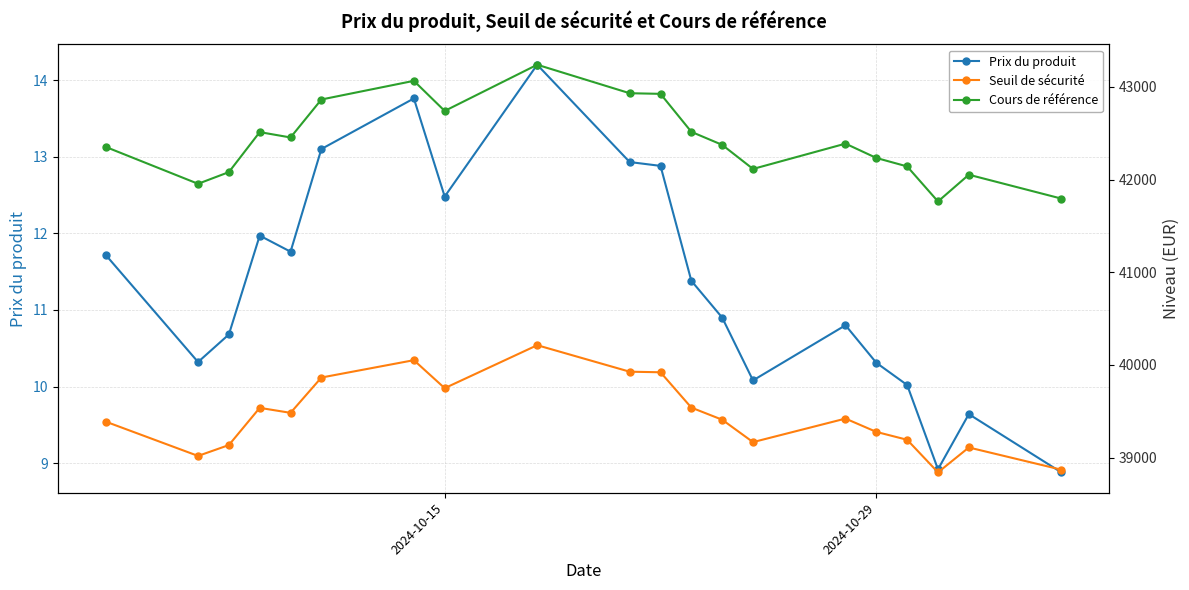

How many values in the Prix du produit series are below 11?

10